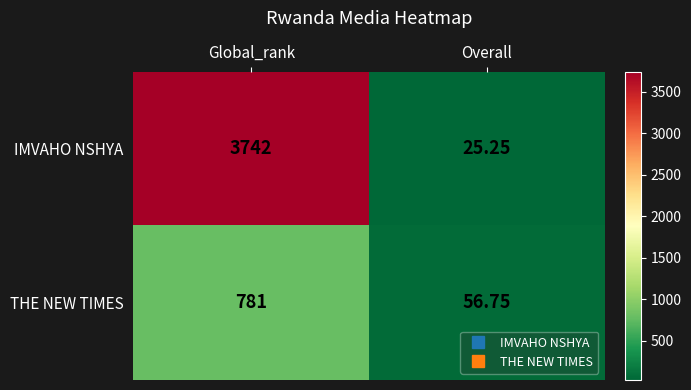

At which label is THE NEW TIMES closest to 418?

Overall